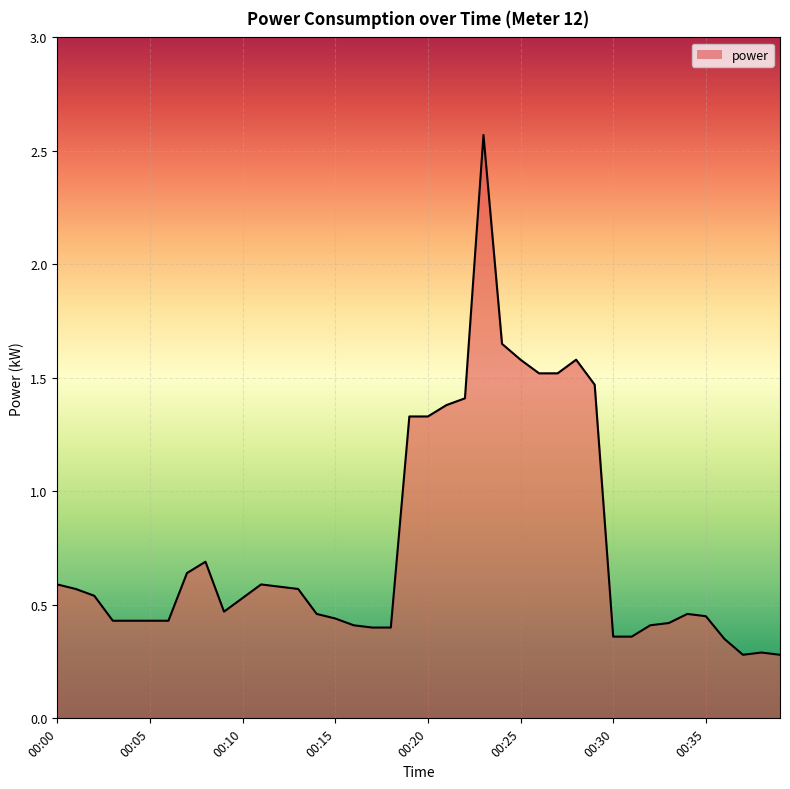

Does the chart have visible grid lines?

Yes